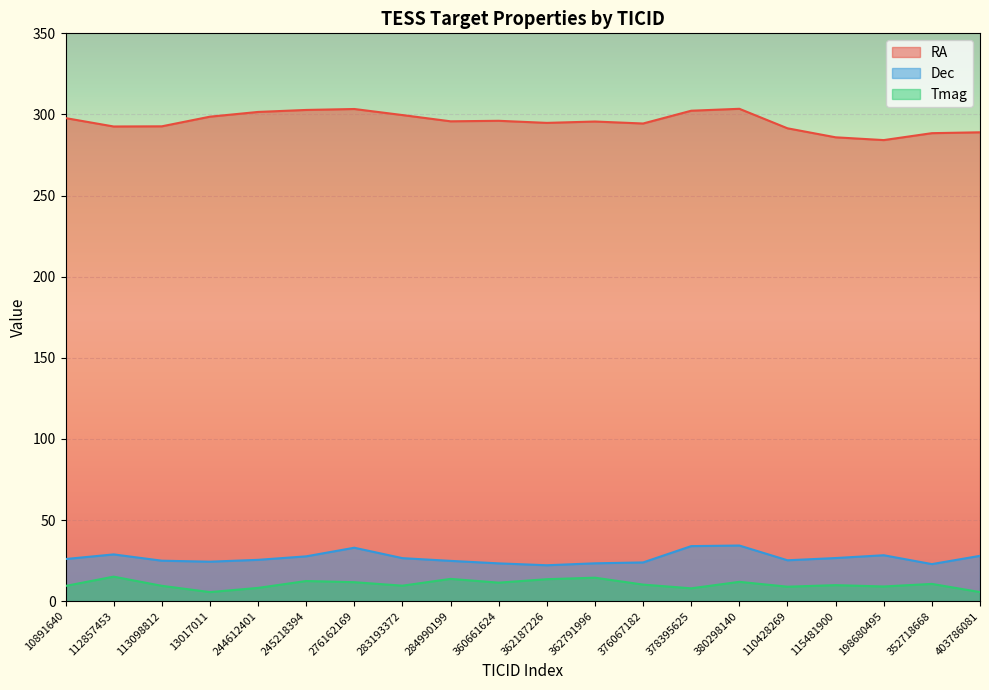

Reading right to left, extract all data points from this chart.

RA: 403786081=289.0	352718668=288.5	198680495=284.2	115481900=285.9	110428269=291.5	380298140=303.5	378395625=302.3	376067182=294.4	362791996=295.6	362187226=294.8	360661624=296.1	284990199=295.8	283193372=299.6	276162169=303.4	245218394=302.8	244612401=301.5	13017011=298.6	113098812=292.7	112857453=292.6	10891640=297.8
Dec: 403786081=27.9	352718668=22.8	198680495=28.3	115481900=26.6	110428269=25.2	380298140=34.3	378395625=33.9	376067182=23.9	362791996=23.3	362187226=22.1	360661624=23.3	284990199=24.8	283193372=26.5	276162169=32.9	245218394=27.6	244612401=25.5	13017011=24.3	113098812=24.9	112857453=28.8	10891640=26.0
Tmag: 403786081=5.6	352718668=10.6	198680495=9.0	115481900=9.9	110428269=8.9	380298140=11.9	378395625=7.9	376067182=10.2	362791996=14.5	362187226=13.5	360661624=11.4	284990199=13.7	283193372=9.5	276162169=11.7	245218394=12.4	244612401=8.2	13017011=5.6	113098812=9.4	112857453=15.1	10891640=9.4